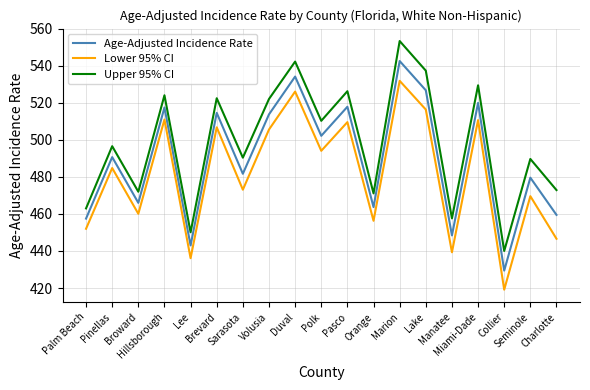

What is the smallest value displayed?

419.1